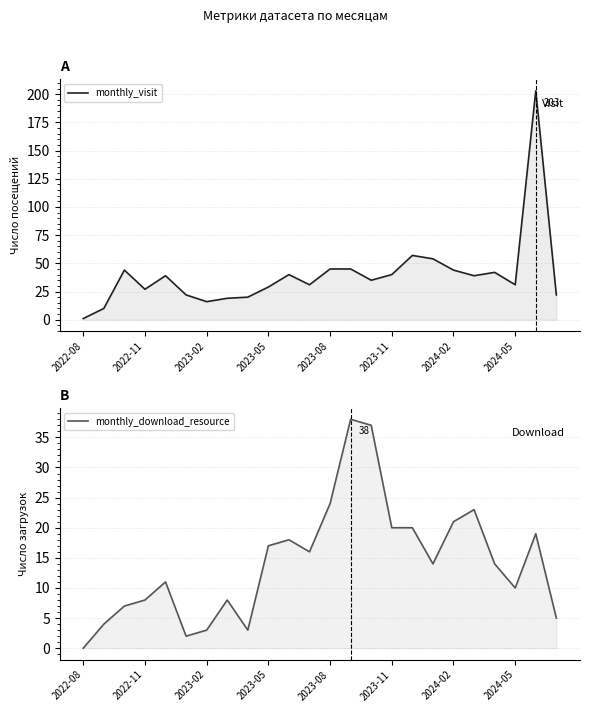

How many times do monthly_download_resource and monthly_visit cross each other?

2